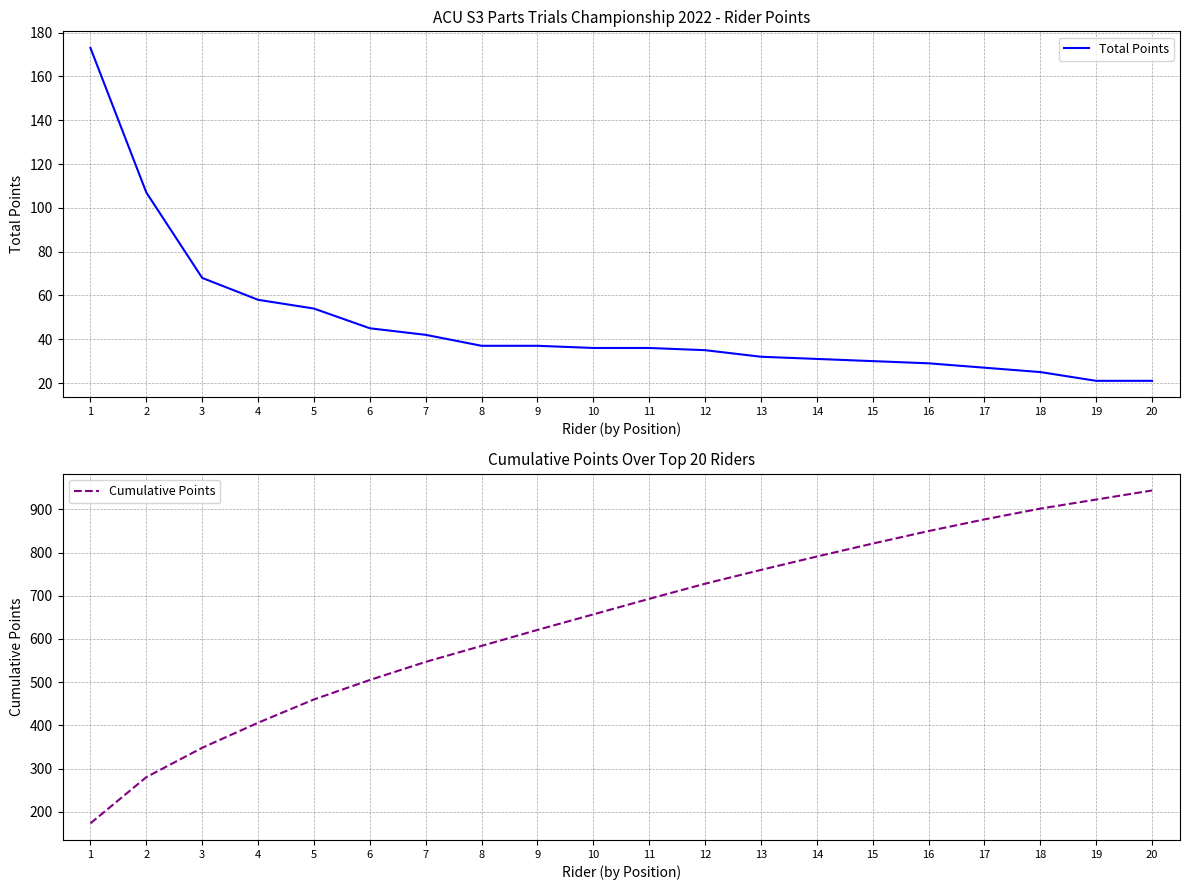

Is this an area chart (filled region under the line)?

No